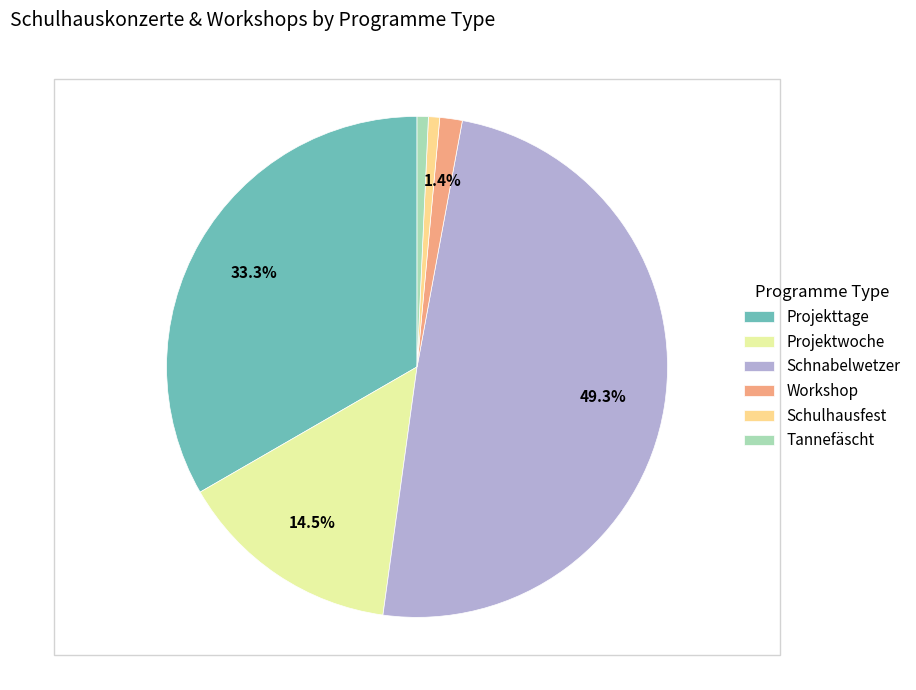

Between Schnabelwetzer and Projekttage, which is larger?

Schnabelwetzer